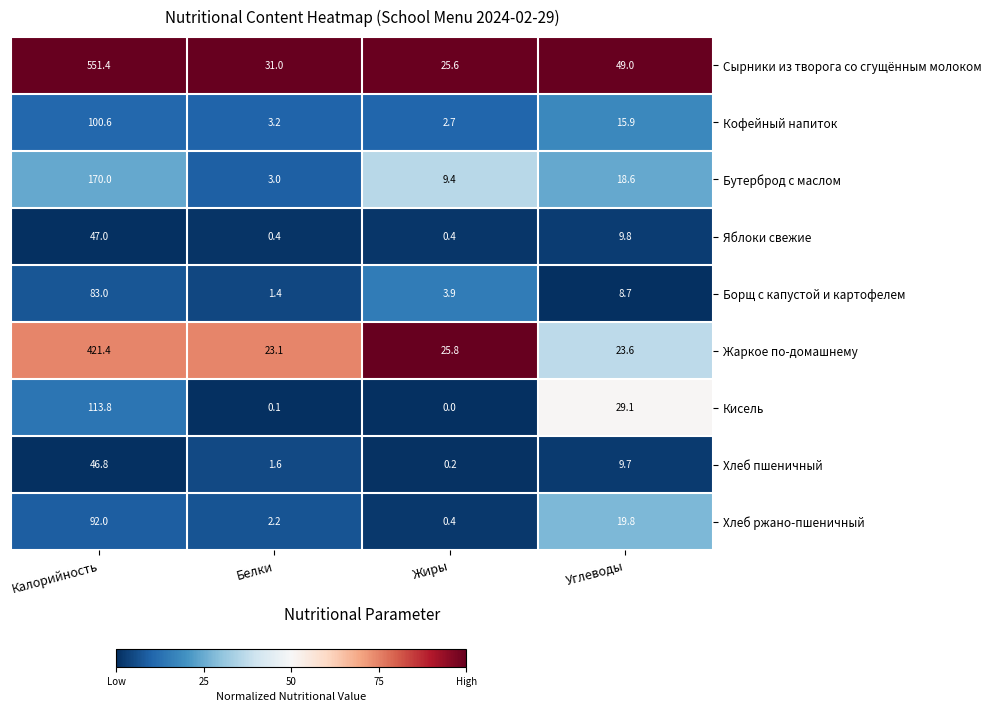

Is it true that Сырники из творога со сгущённым молоком equals 38.6 at Жиры?

False